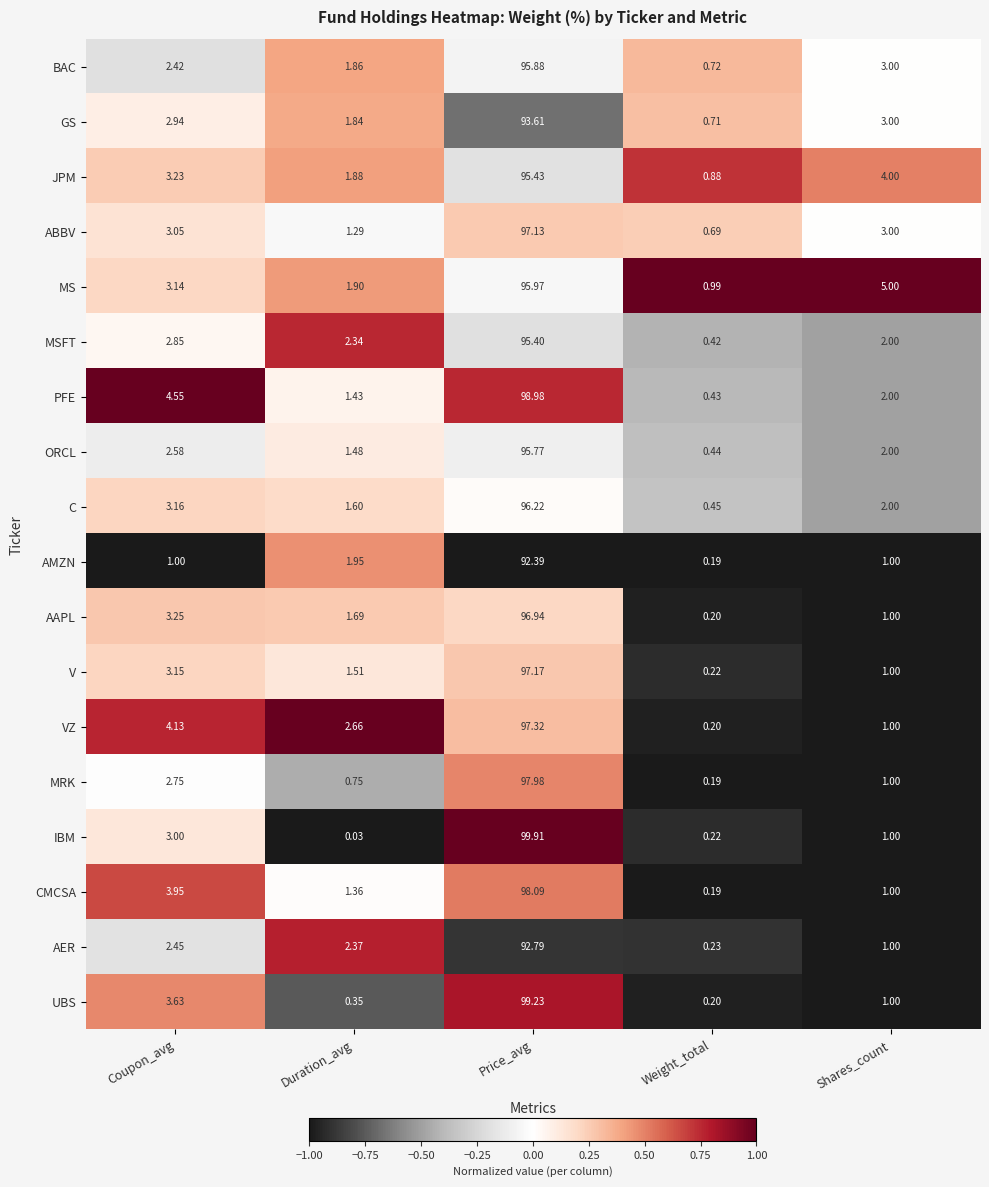

At which label does VZ reach its minimum?

Weight_total